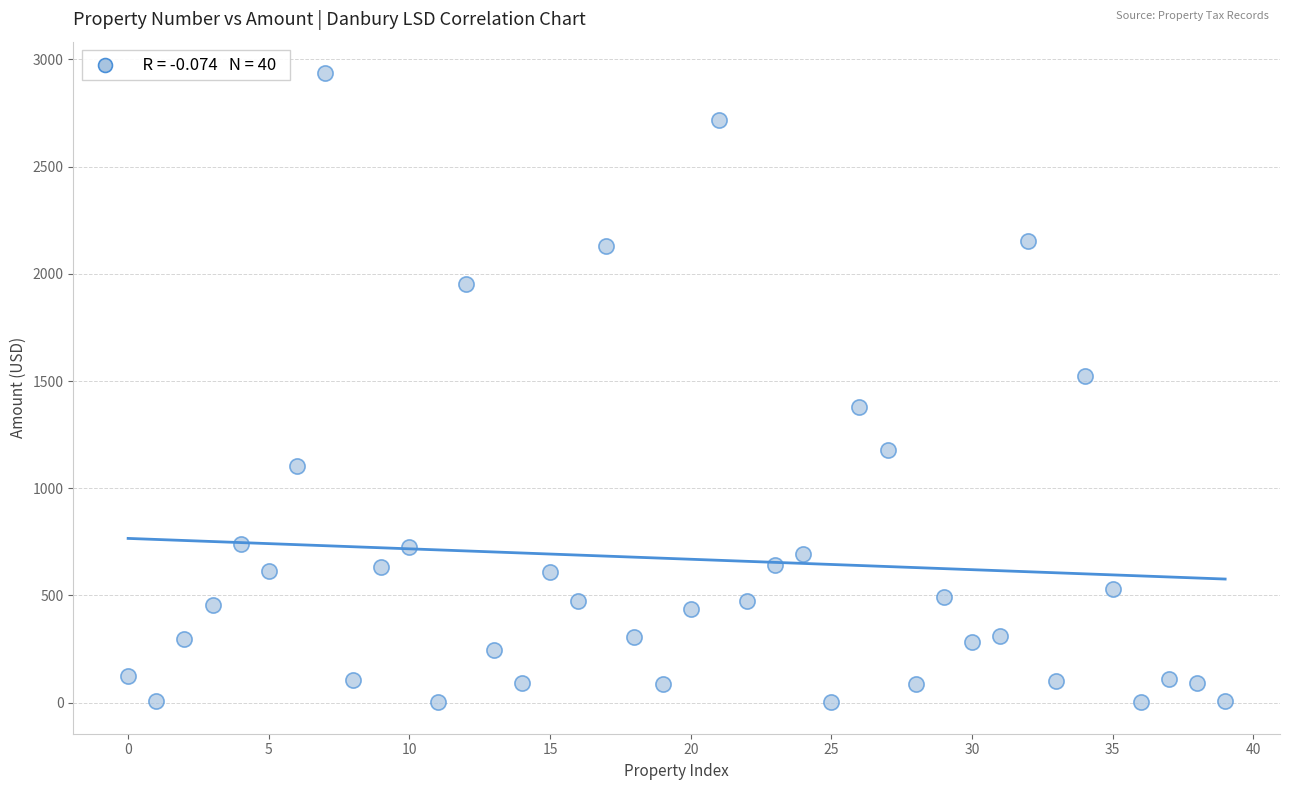

What Y value in the scatter plot is closest to 1468?

1522.5